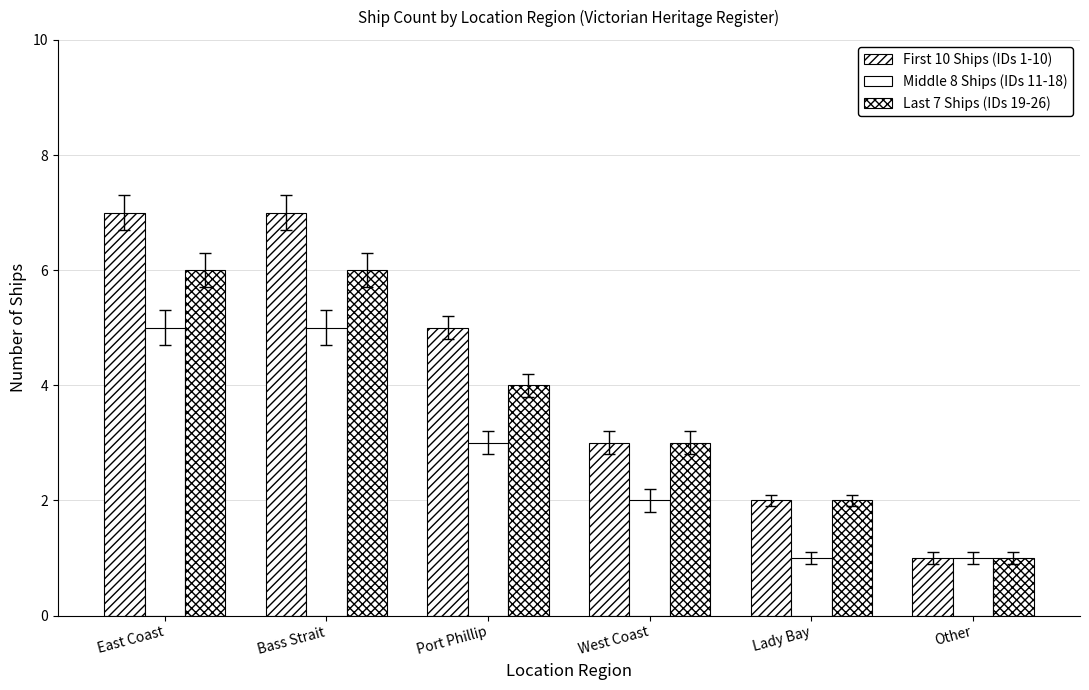

Are the bars grouped side by side (vs. stacked)?

Yes